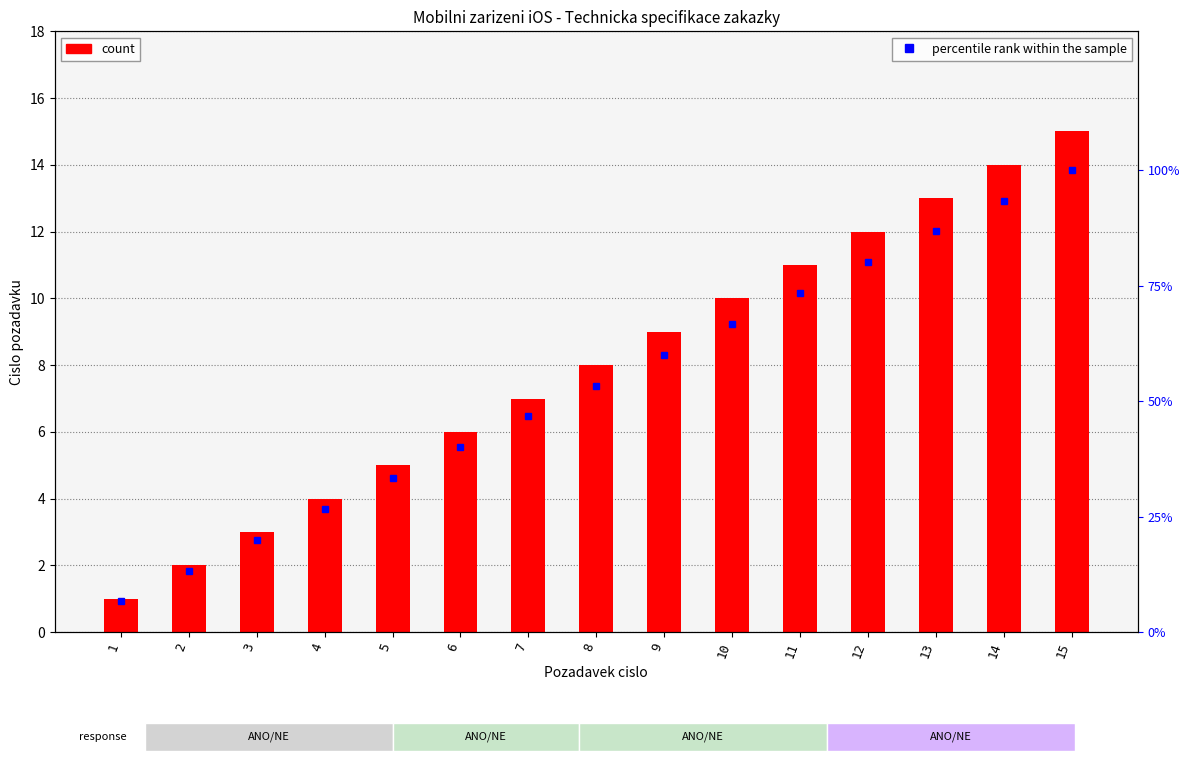

Reading right to left, list all the values displayed in this chart.

count: 15.0	14.0	13.0	12.0	11.0	10.0	9.0	8.0	7.0	6.0	5.0	4.0	3.0	2.0	1.0
percentile rank within the sample: 100.0	93.3	86.7	80.0	73.3	66.7	60.0	53.3	46.7	40.0	33.3	26.7	20.0	13.3	6.7